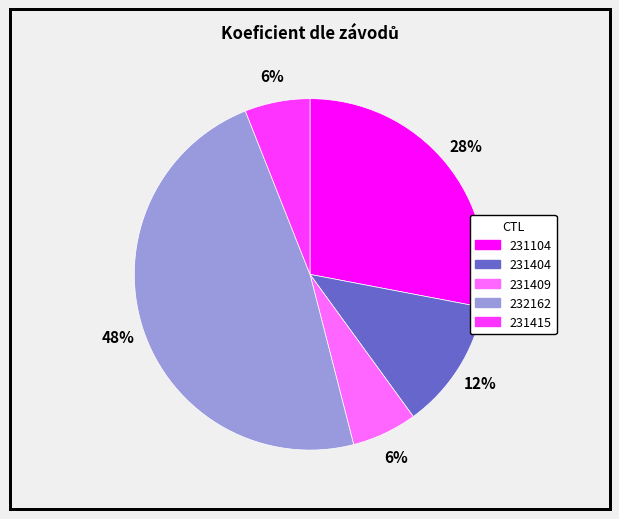

How many slices are in this pie chart?

5